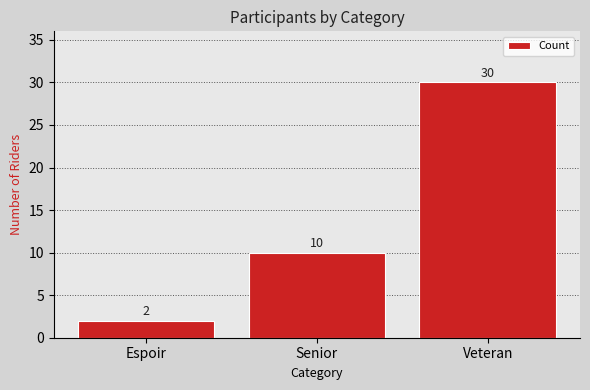

Reading left to right, what are all the values shown in this chart?

Espoir=2	Senior=10	Veteran=30